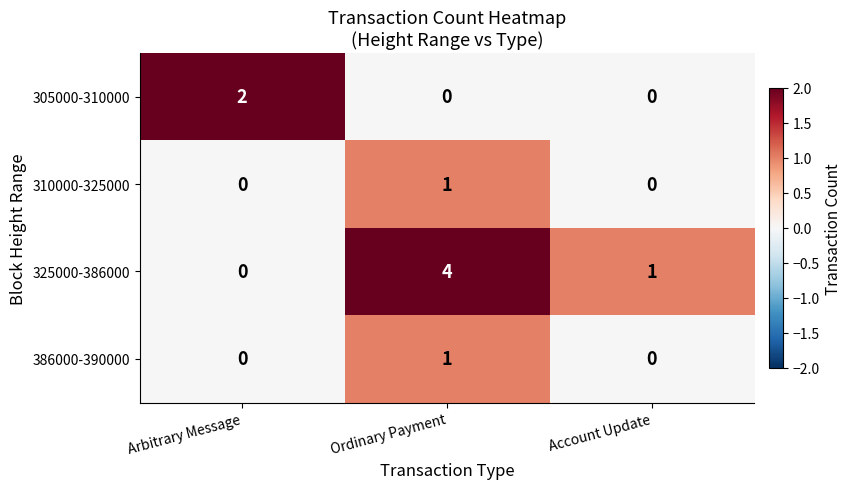

Which series has the largest range (max minus min)?

325000-386000